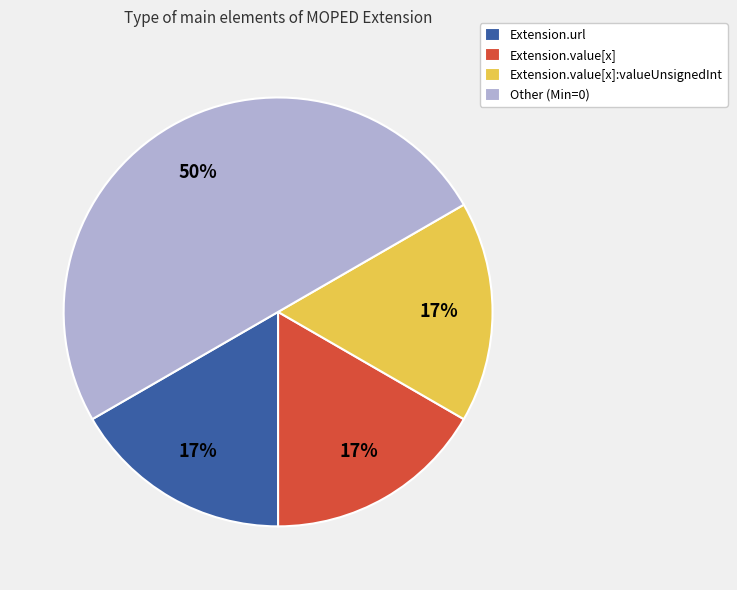

Between Extension.value[x] and Other (Min=0), which is larger?

Other (Min=0)